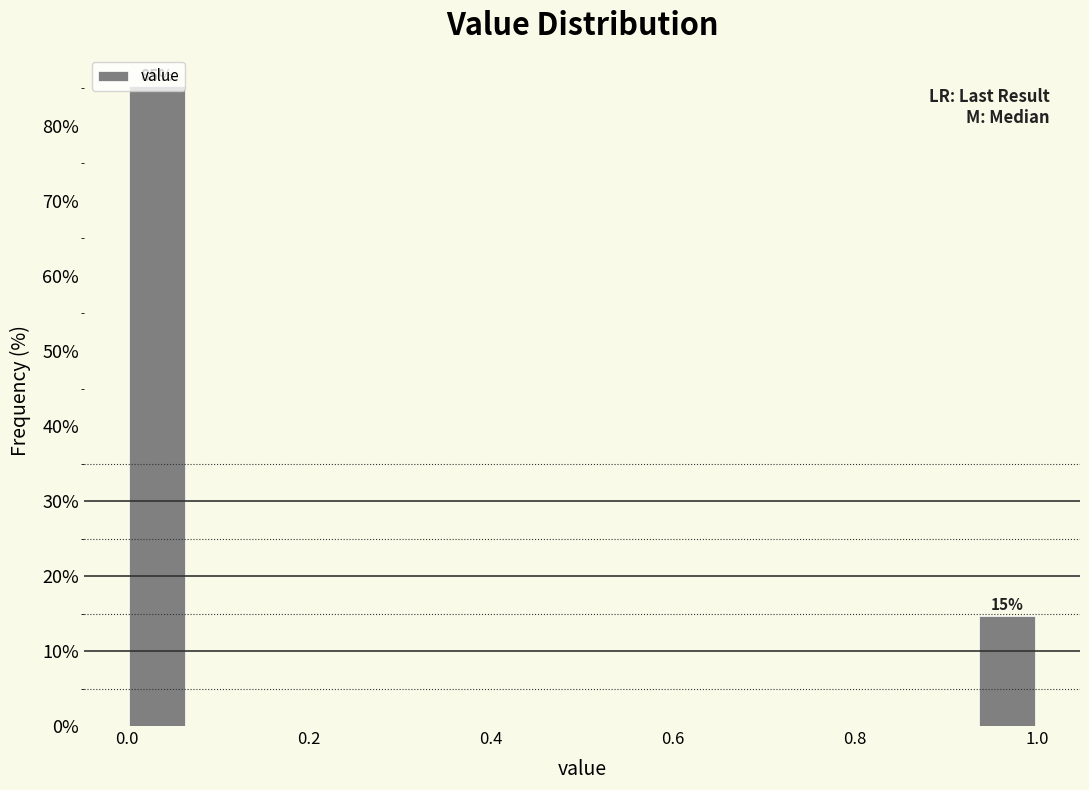

Read against the x-axis, roughly where is the centre of the tallest bar?

0.04